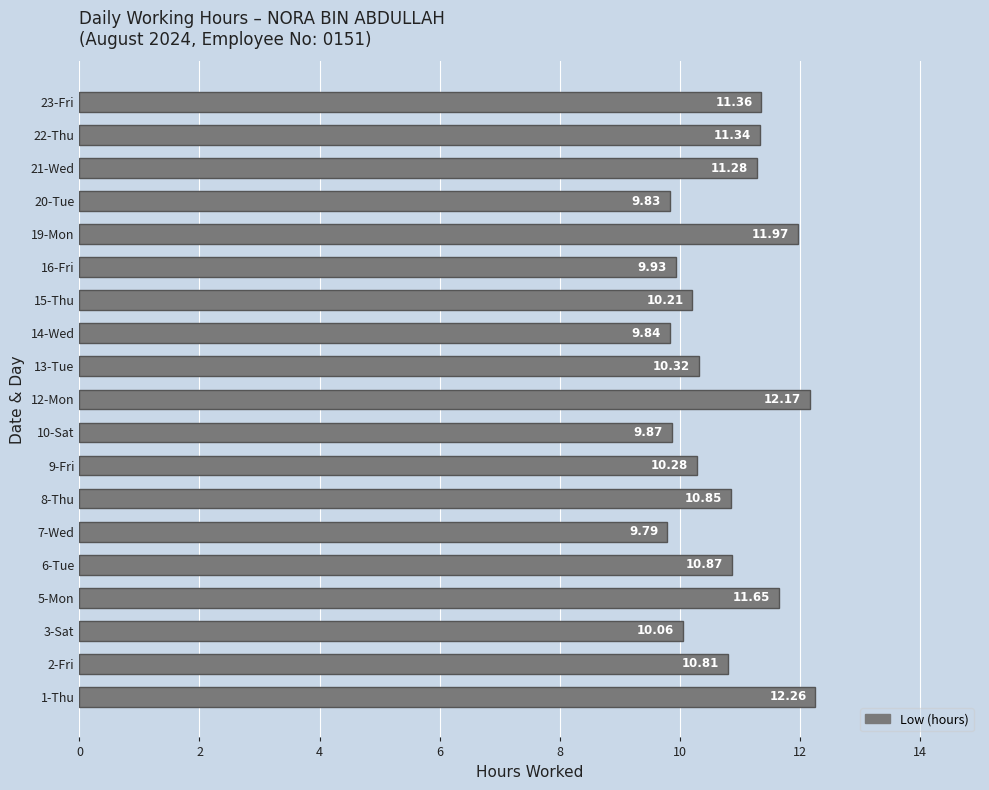

What is the ratio of the value at 13-Tue to the value at 2-Fri?

1.0